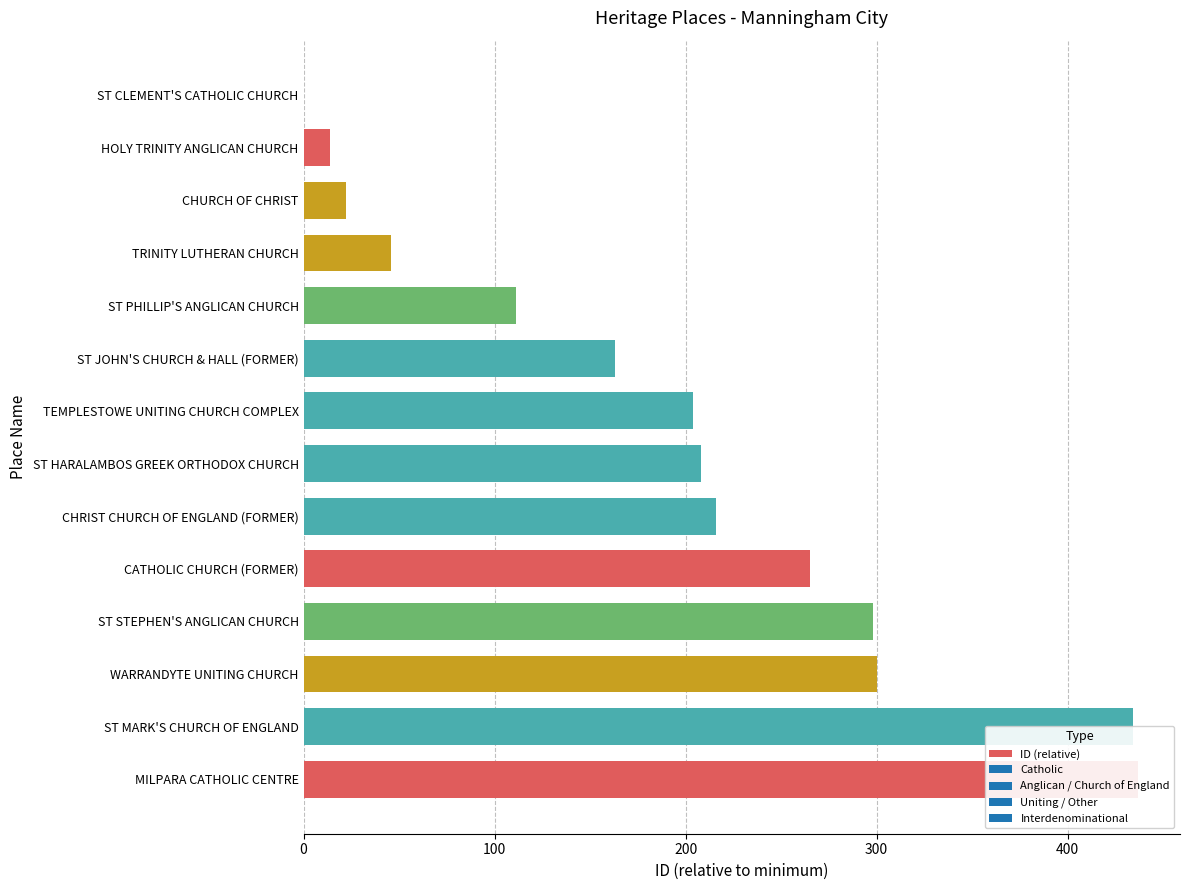

What is the maximum value shown in the chart?

437